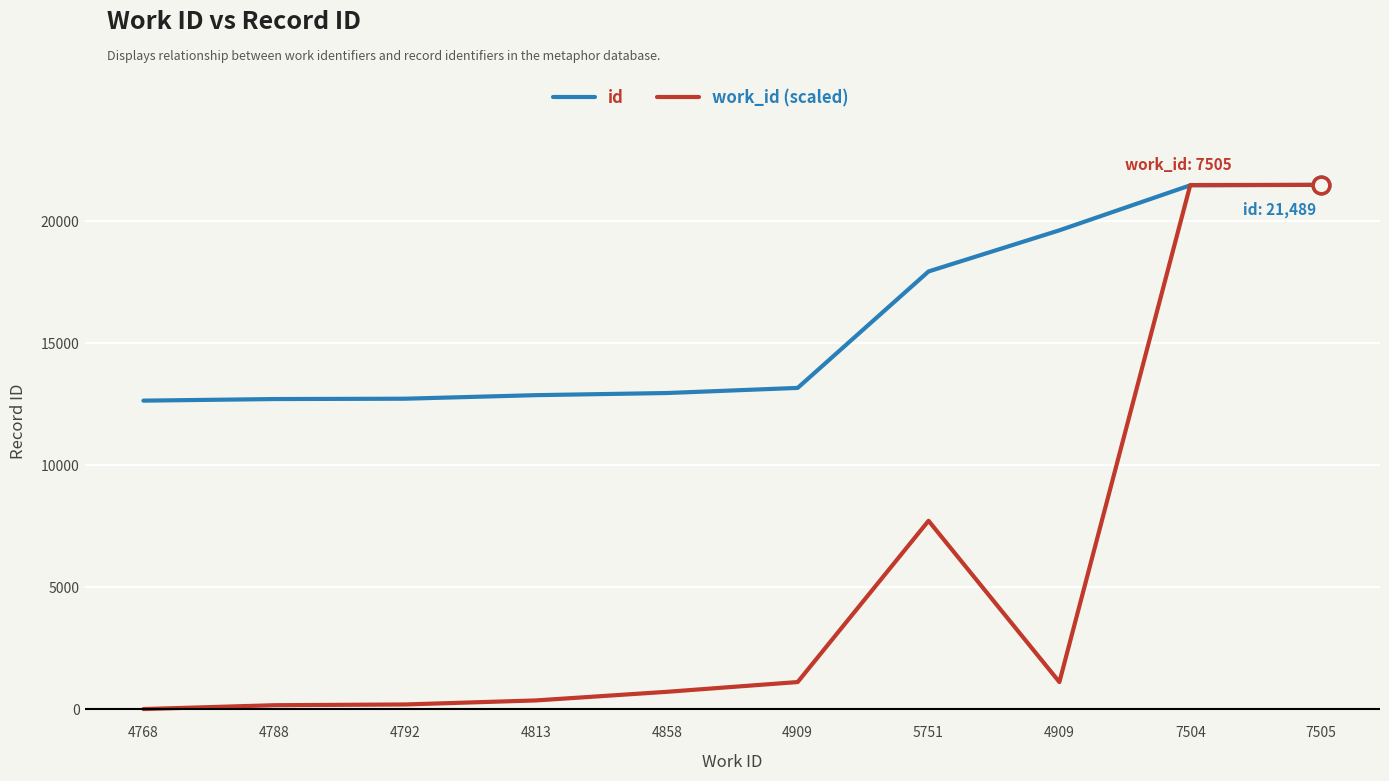

Reading left to right, list all the values displayed in this chart.

id: 4768=12643.0	4788=12708.0	4792=12722.0	4813=12868.0	4858=12955.0	4909=13165.0	5751=17939.0	4909=19625.0	7504=21470.0	7505=21489.0
work_id (scaled): 4768=0.0	4788=157.0	4792=188.4	4813=353.3	4858=706.6	4909=1107.0	5751=7717.8	4909=1107.0	7504=21481.1	7505=21489.0